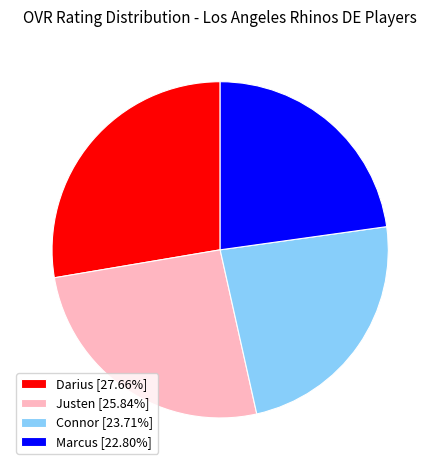

Approximately how many times larger is the value at Darius [27.66%] compared to Marcus [22.80%]?

1.2